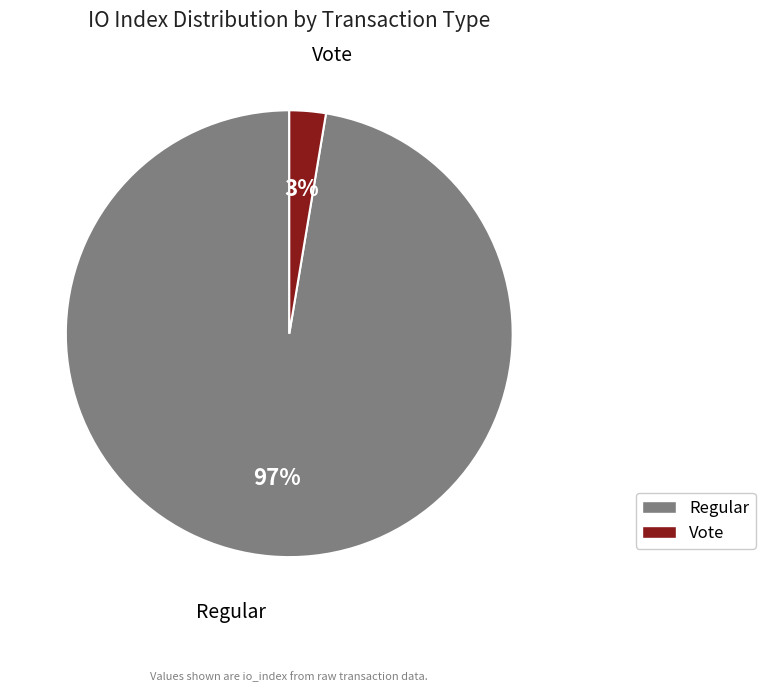

Count the number of slices in the pie.

2